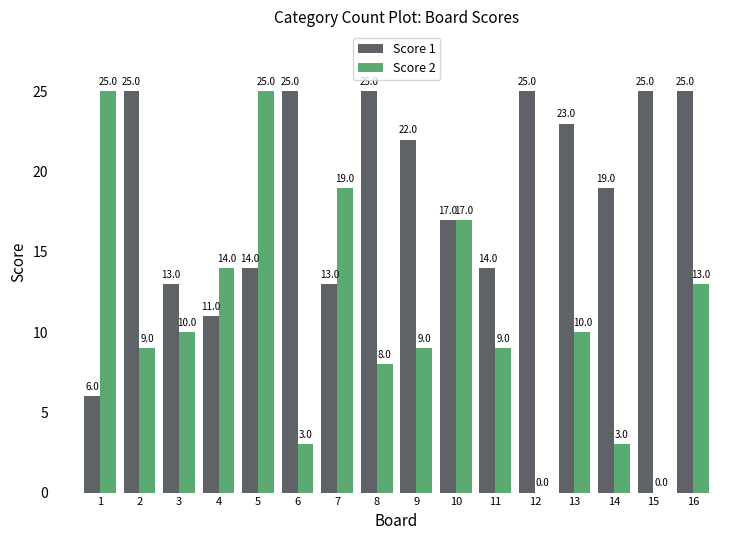

What is the sum of all Score 1 values?

302